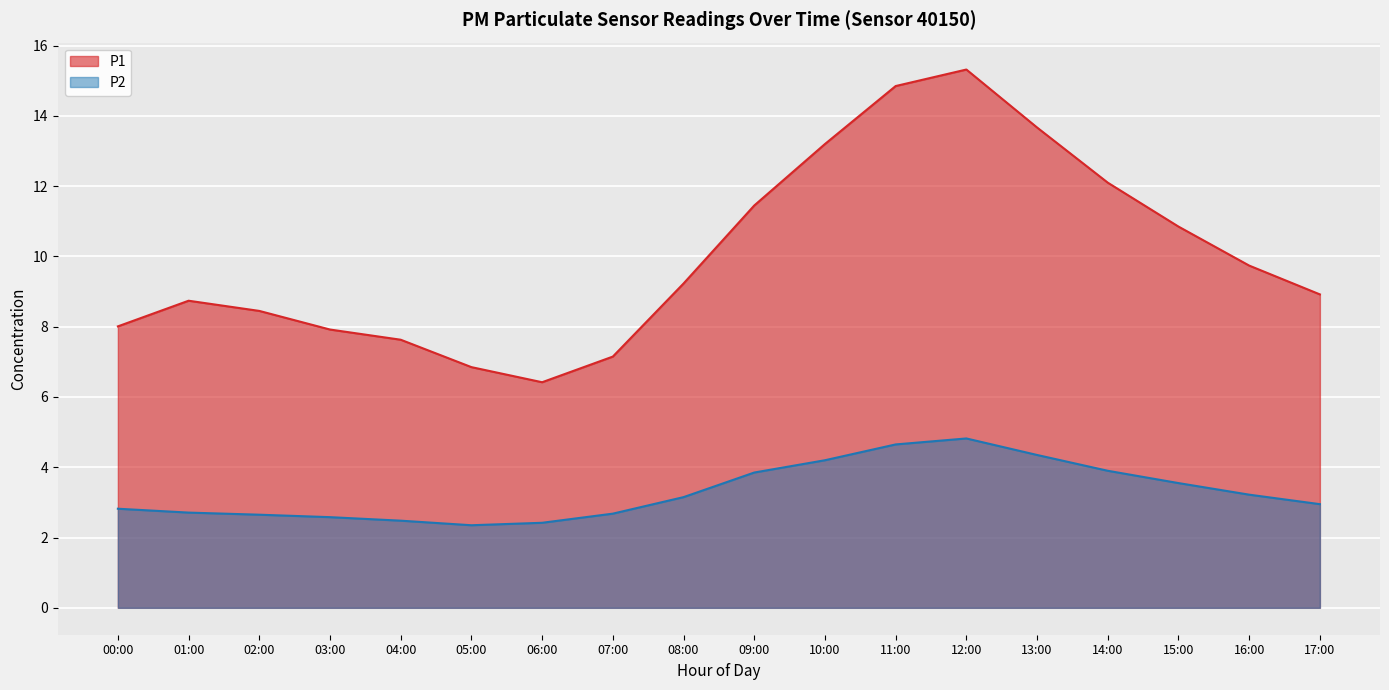

Rank the series by their maximum value, from lowest to highest.

P2, P1